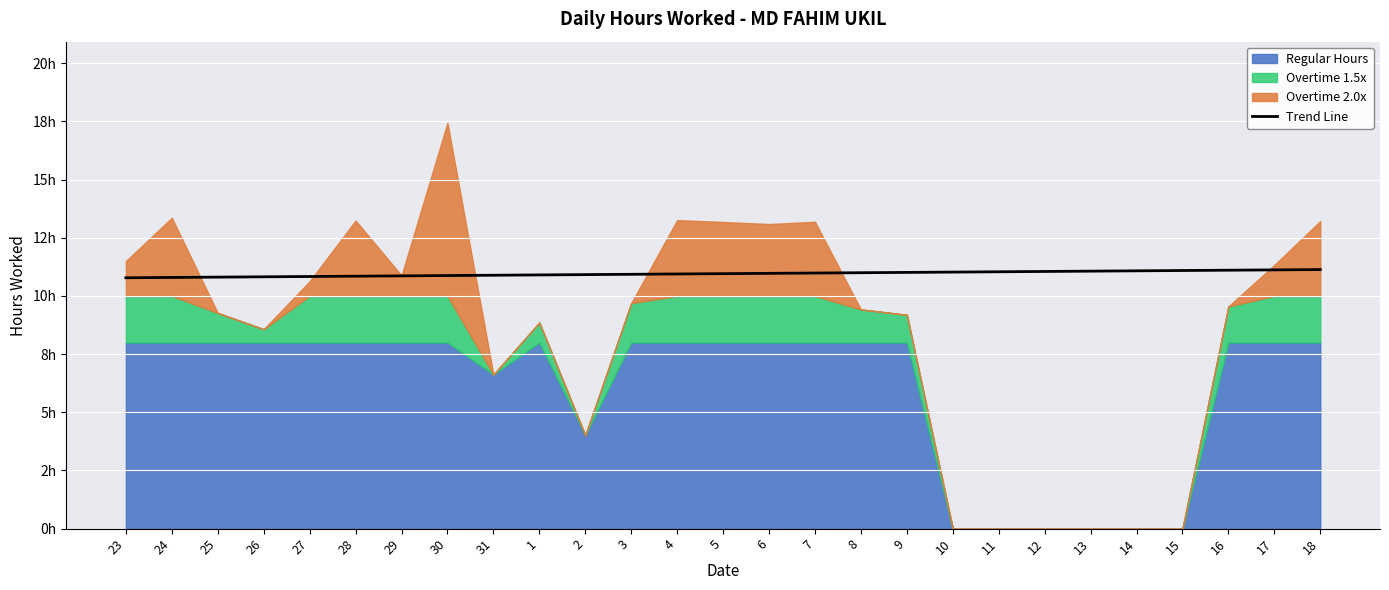

What position from the left is 1?

10